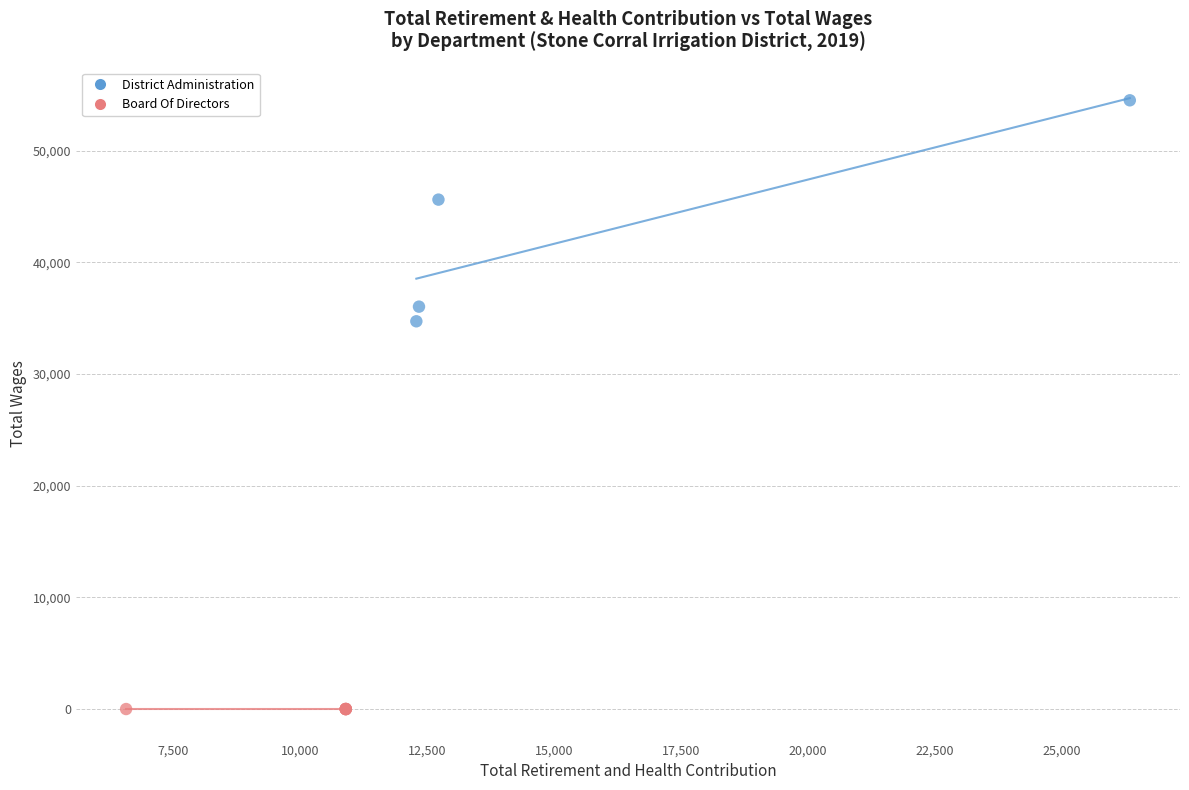

Which series reaches the minimum Y coordinate?

Board Of Directors